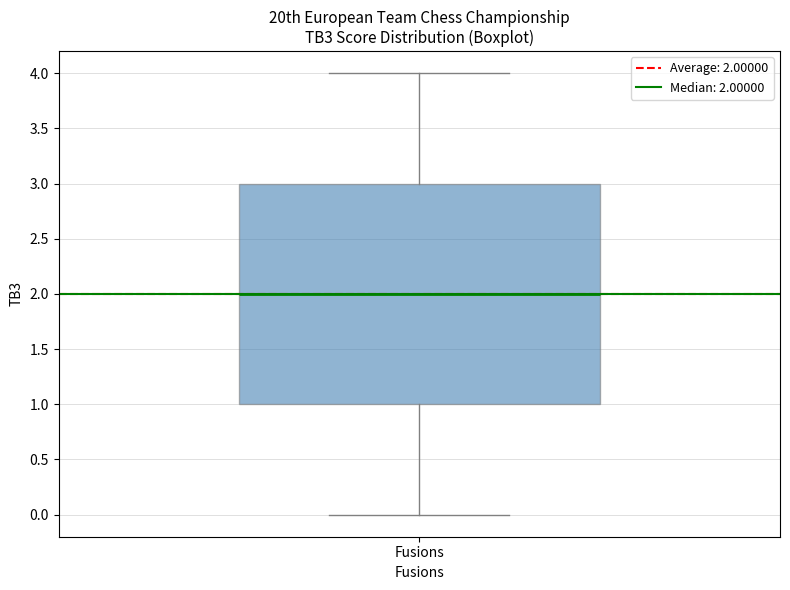

Transcribe this box plot: give where the median line is, the range the box spans, and where the two whiskers end, as read against the y-axis. The values are not printed on the chart, so give them approximately, as read against the axis.

median 2, box 1 to 3, whiskers 0 to 4